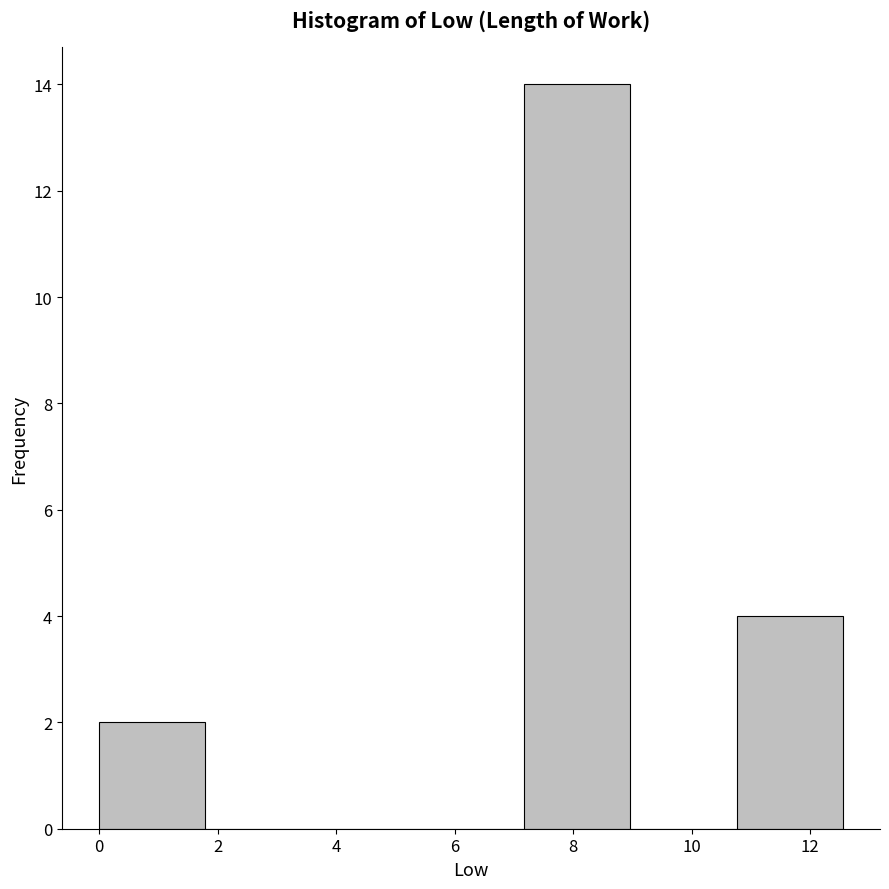

How tall is the bar that spans 10.8 to 12.6 on the x-axis? Neither the bar edges nor the heights are printed on the chart, so give them approximately, as read against the axes.

4